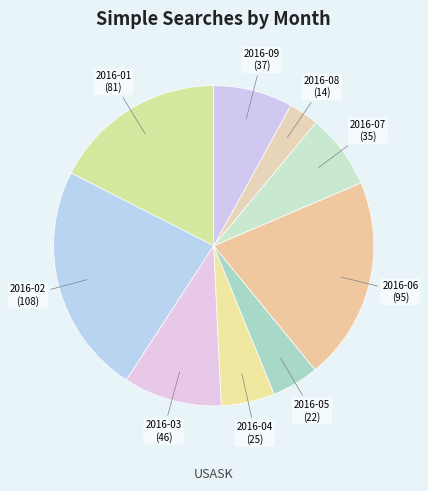

Count the number of slices in the pie.

9